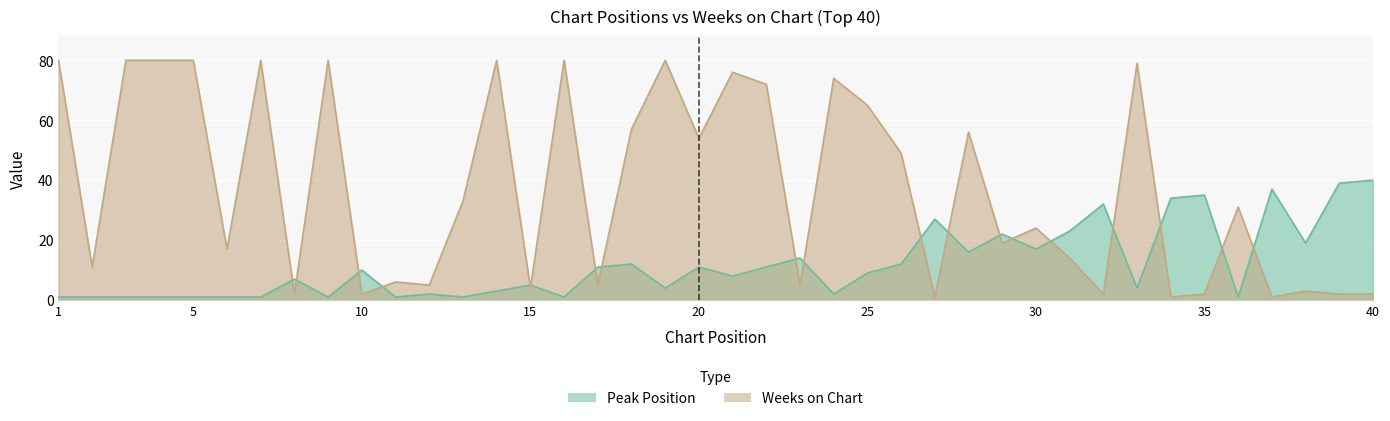

Between which two adjacent categories do Weeks on Chart and Peak Position first intersect?

7 and 8